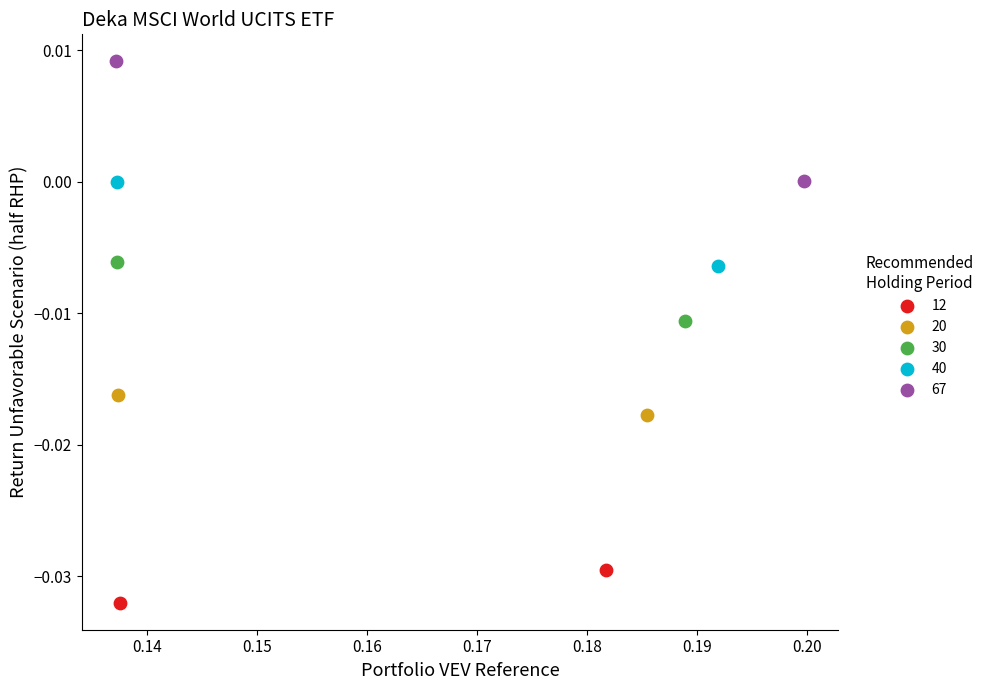

What are all the series names shown in the legend?

12, 20, 30, 40, 67